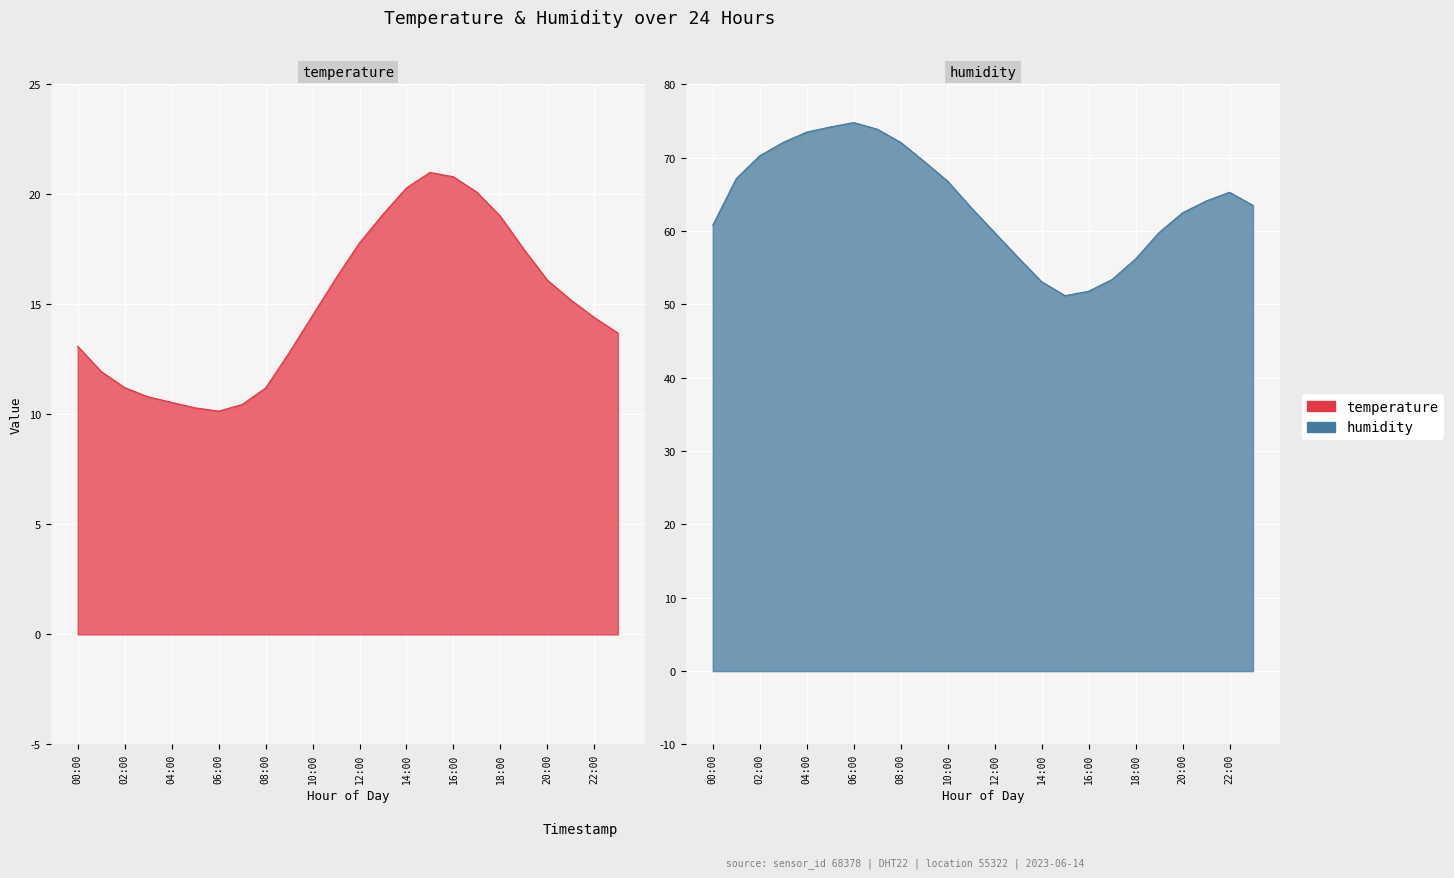

Between 20:00 and 02:00, which is larger?

20:00